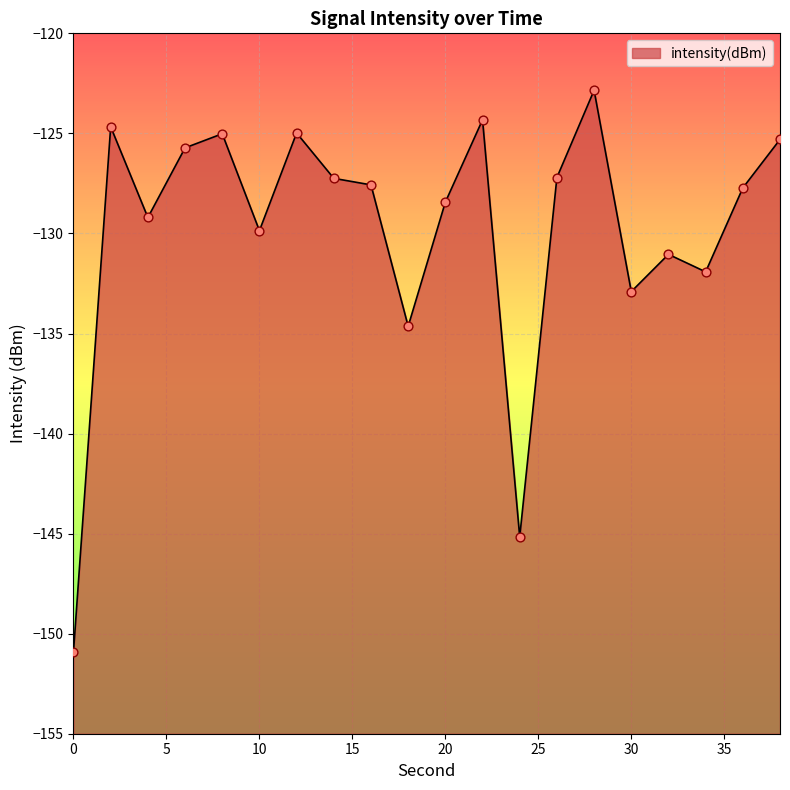

What is the change in value from 2 to 24?

-20.5